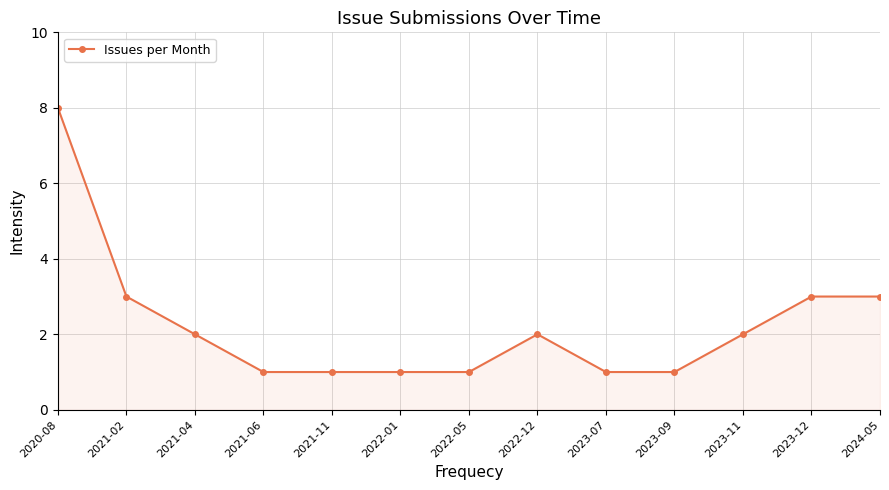

What value does the data have at 2022-05?

1